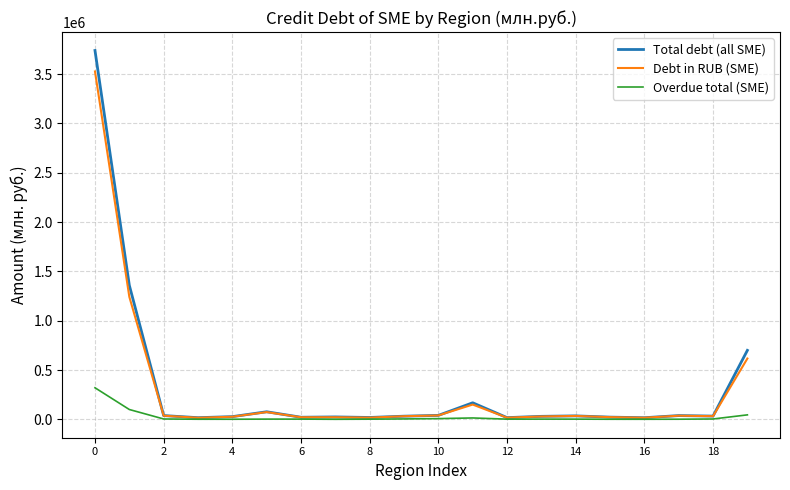

Which series has the largest range (max minus min)?

Total debt (all SME)